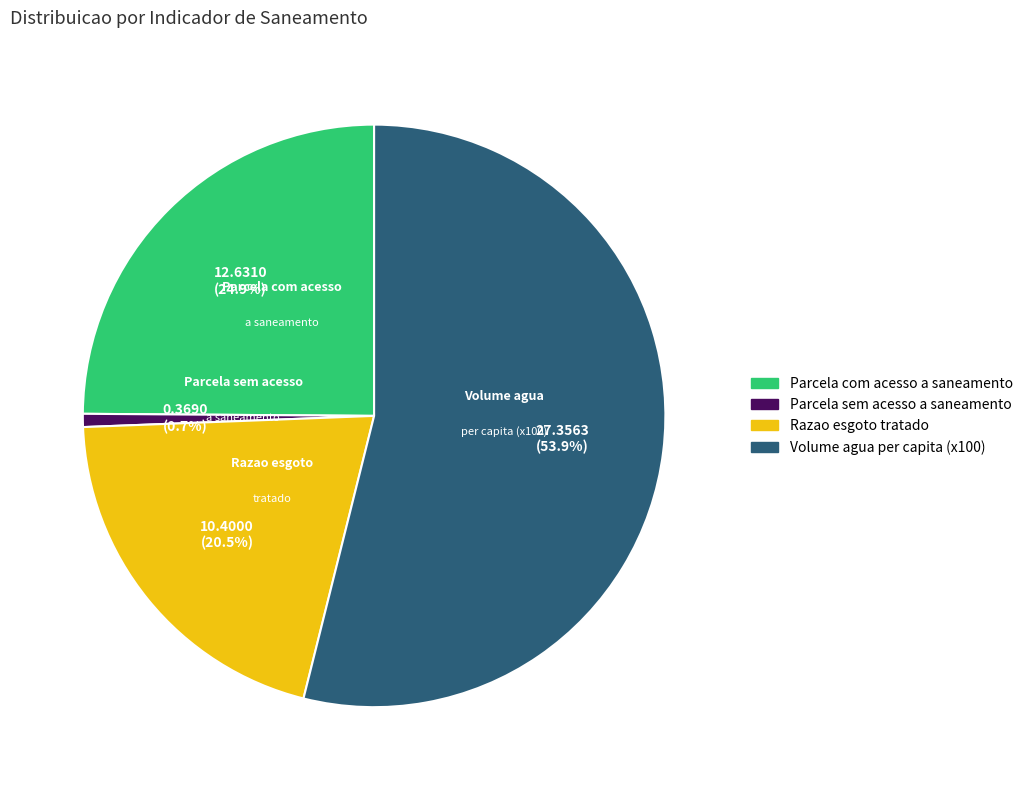

Which category has the biggest portion of the pie?

Volume agua per capita (x100)